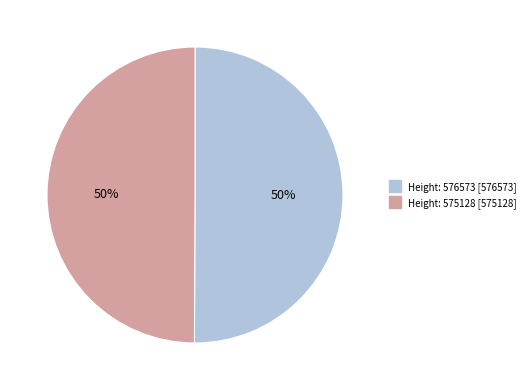

True or false: Height: 576573 accounts for 40% of the total.

False